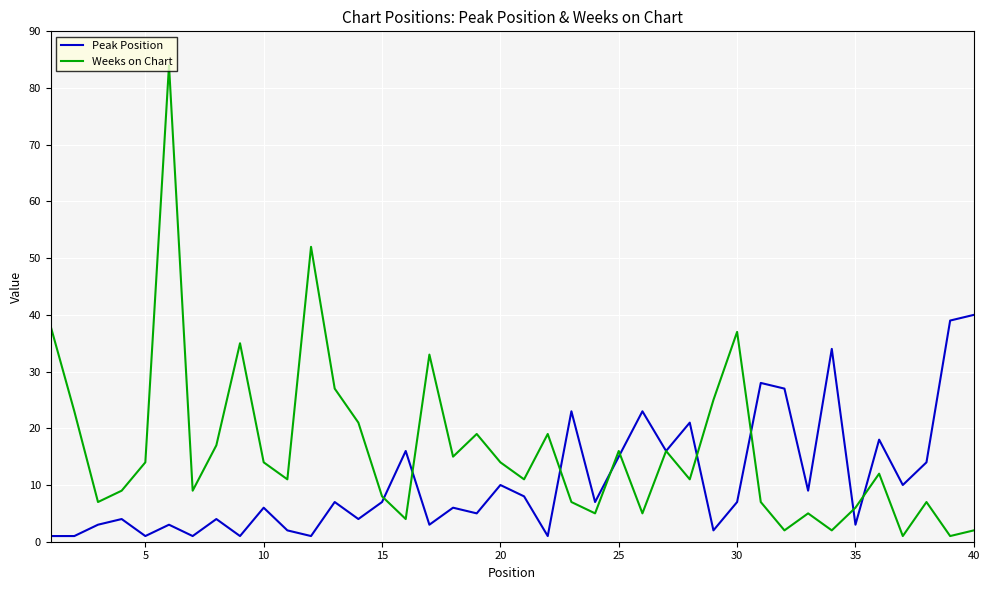

Which series has the largest total across all categories?

Weeks on Chart